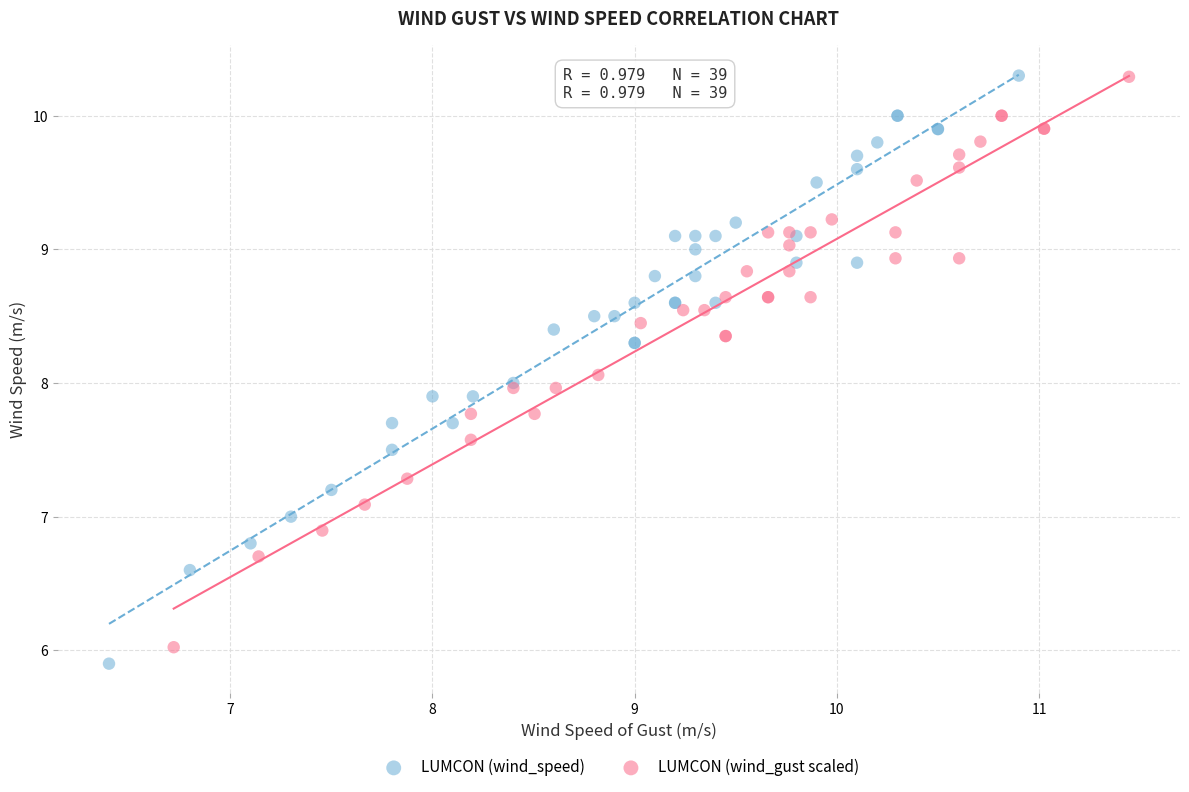

Which series has the widest spread of Y values?

LUMCON (wind_speed)